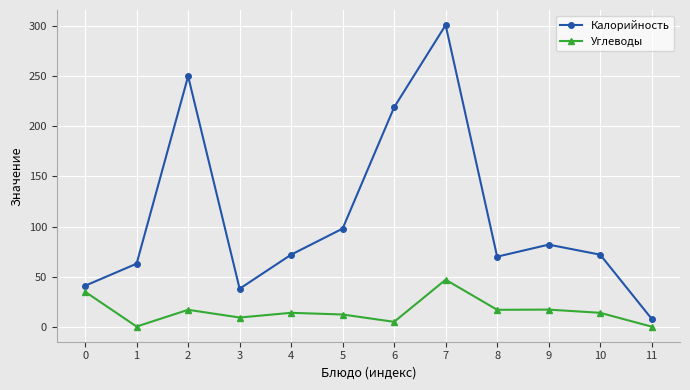

The value of Калорийность at 4 is 35.0. True or false?

False